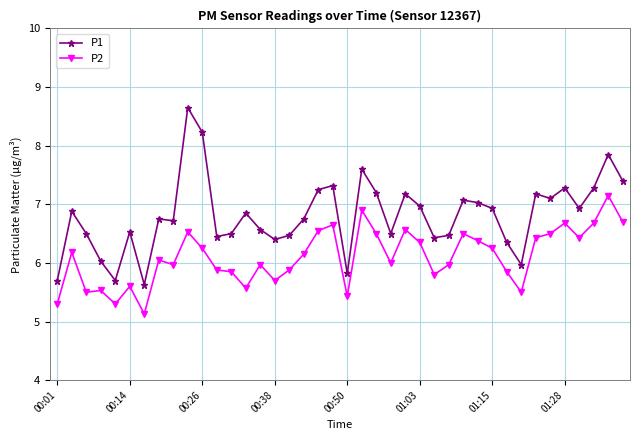

What is the value of the P2 point at the 22nd from the left?

6.9